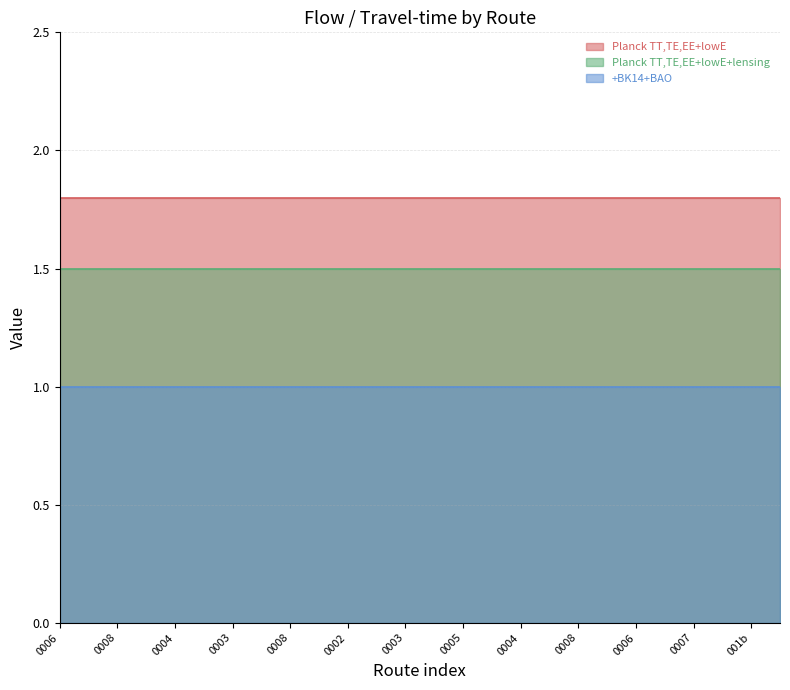

Is the value of flow at 17 greater than the value of Series A at 25?

No